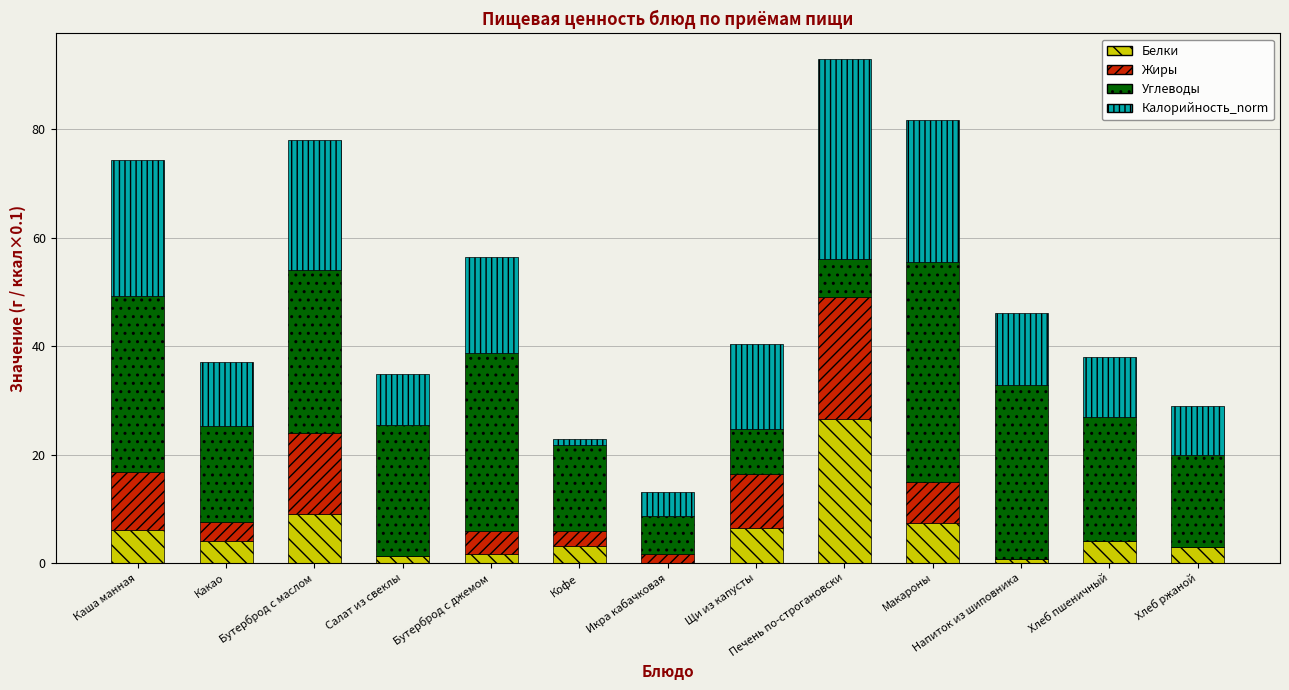

Is it true that Белки equals 6.1 at Каша манная?

True